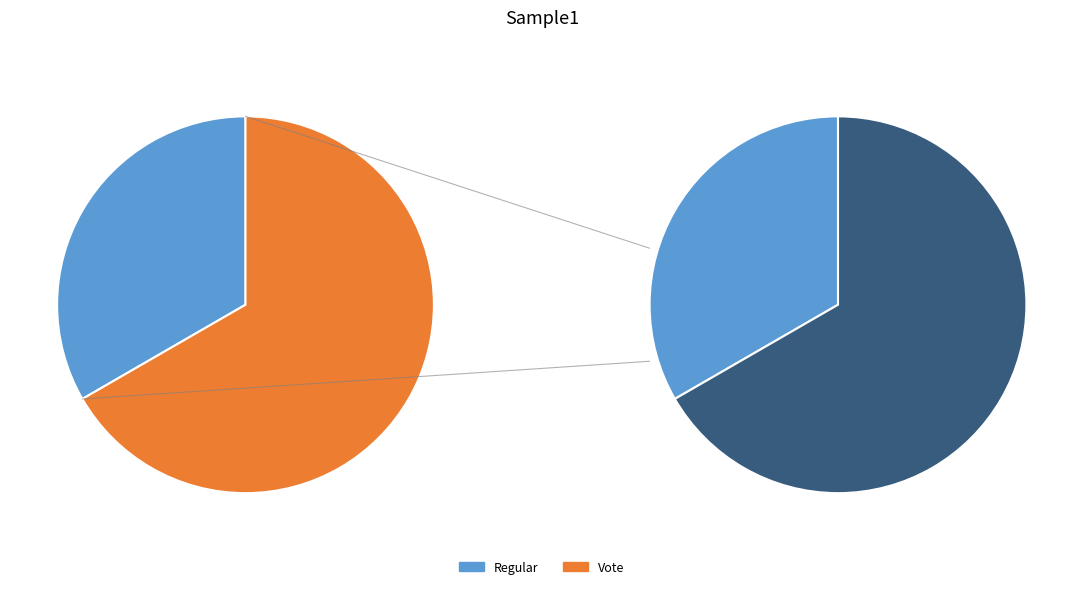

Between Vote and Regular, which is larger?

Vote